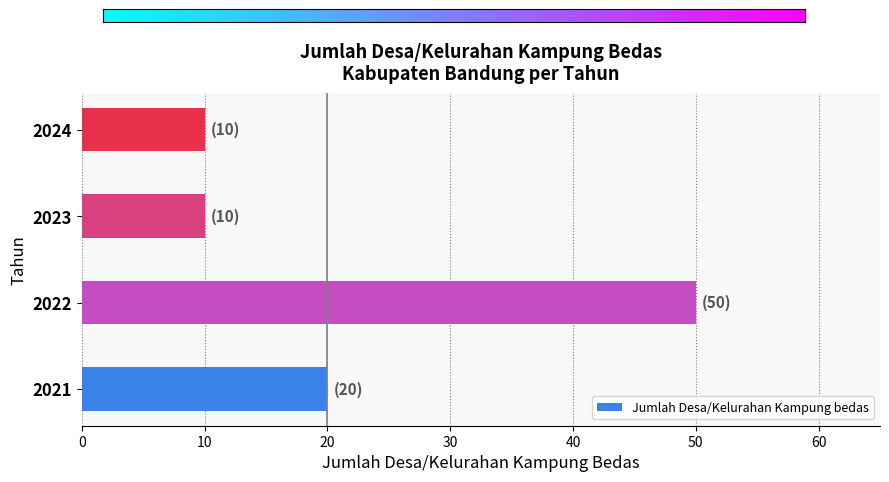

What is the maximum value shown in the chart?

50